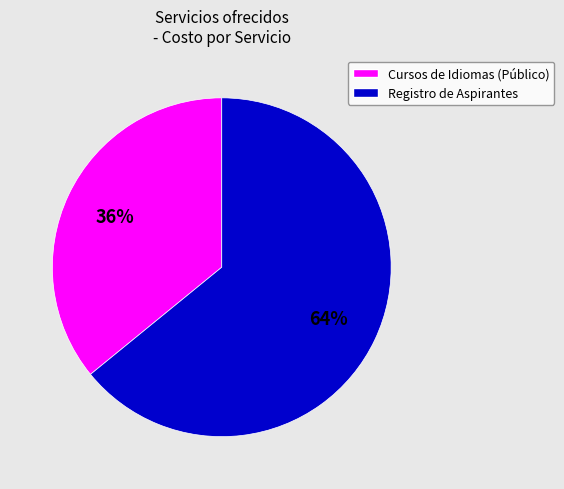

Does any single category account for the majority?

Yes